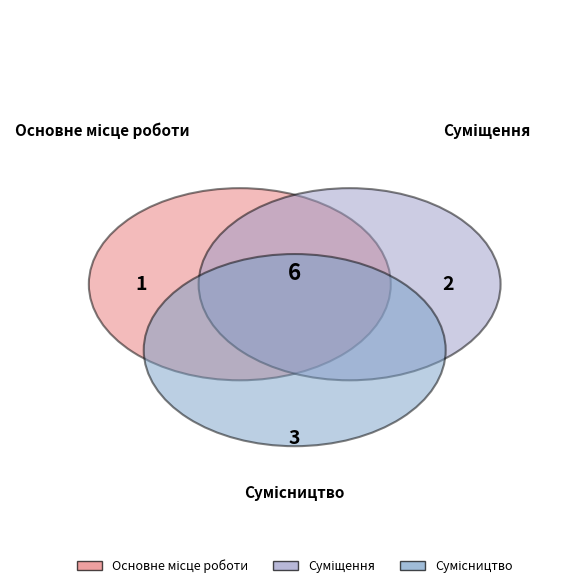

Which has a higher value, Основне місце роботи or Сумісництво?

Сумісництво